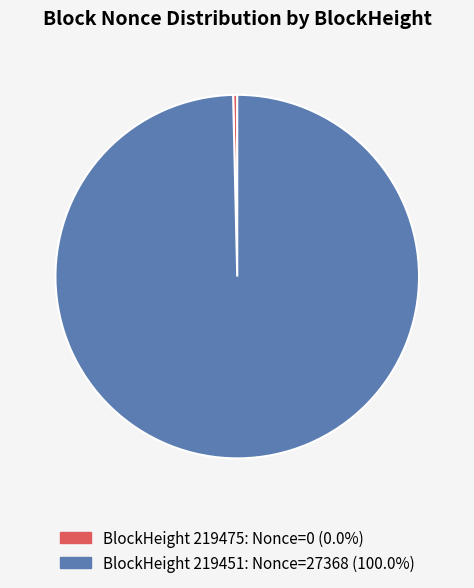

Is the sum of BlockHeight 219451: Nonce=27368 (100.0%) and BlockHeight 219475: Nonce=0 (0.0%) greater than half?

Yes